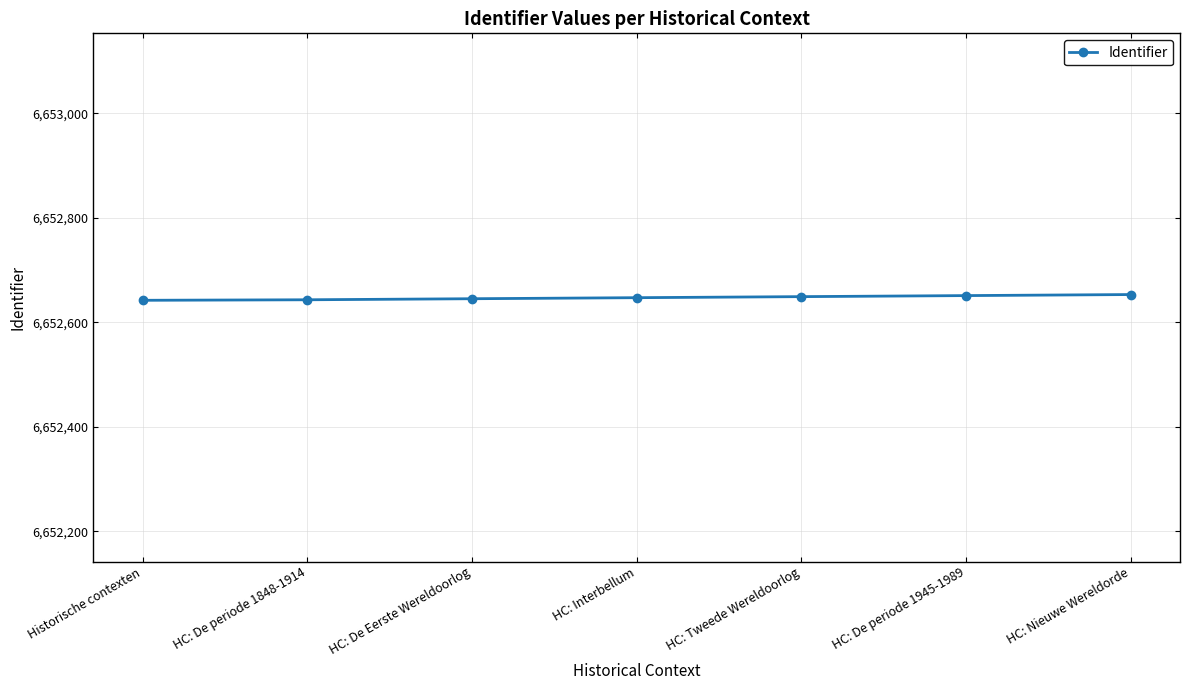

What position from the right is HC: Interbellum?

4